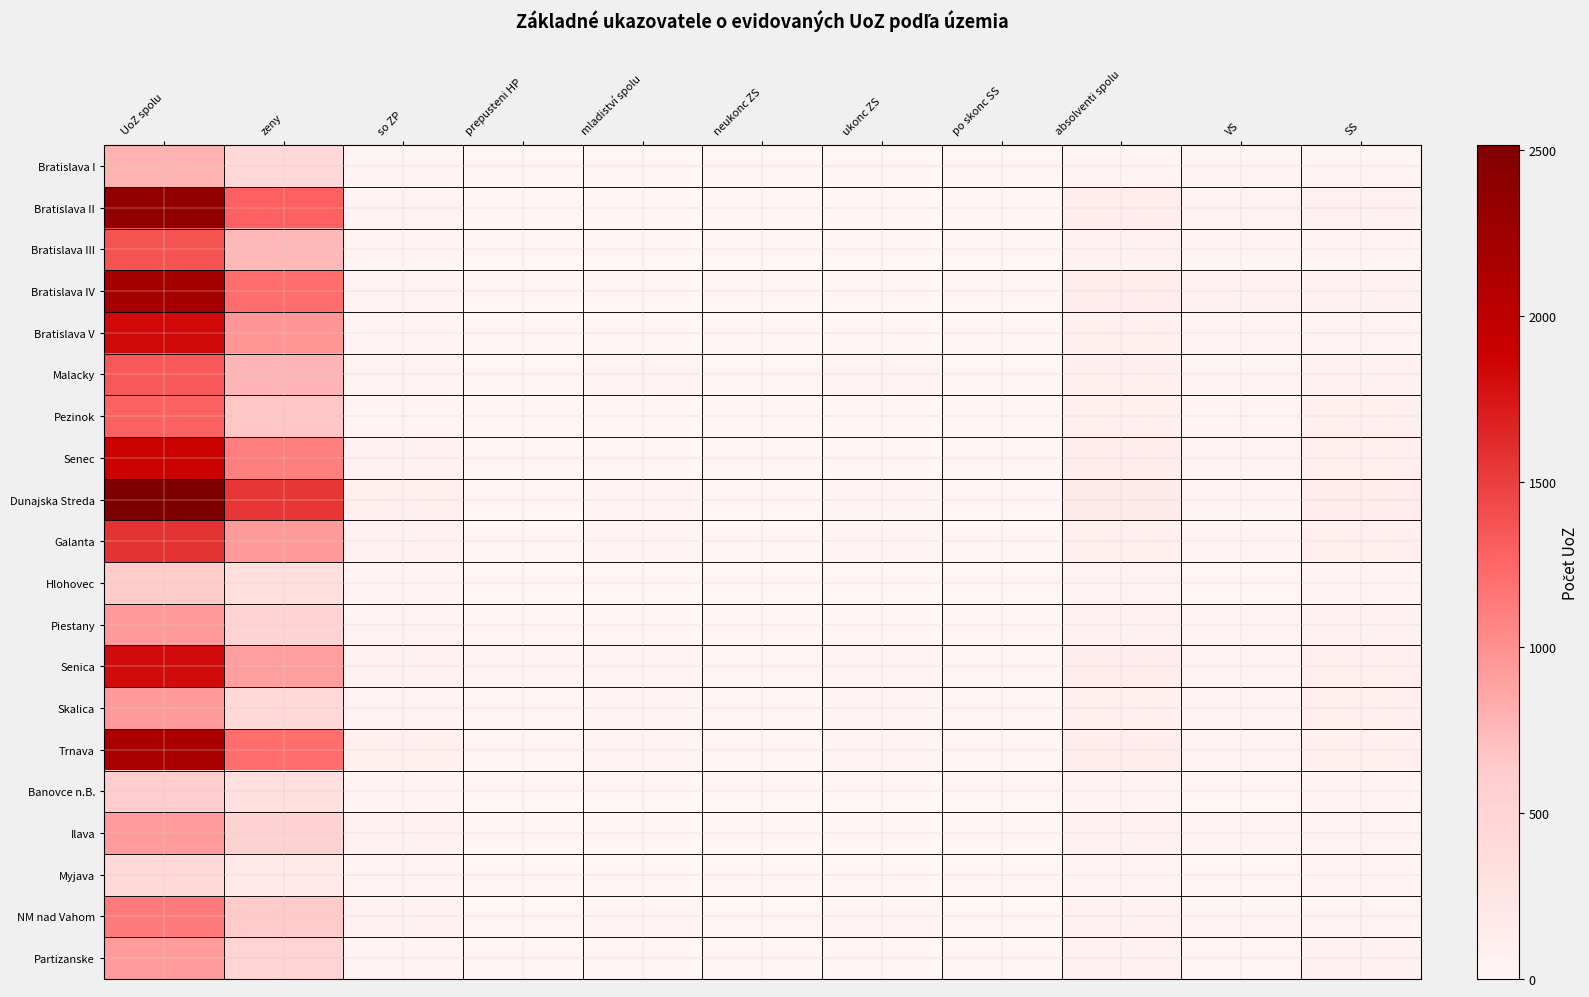

Reading left to right, what are all the values shown in this chart?

Bratislava I: UoZ spolu=791	zeny=426	so ZP=16	prepusteni HP=0	mladiství spolu=1	neukonc ZS=0	ukonc ZS=1	po skonc SS=0	absolventi spolu=27	VS=17	SS=10
Bratislava II: UoZ spolu=2351	zeny=1295	so ZP=47	prepusteni HP=1	mladiství spolu=3	neukonc ZS=0	ukonc ZS=3	po skonc SS=0	absolventi spolu=111	VS=45	SS=66
Bratislava III: UoZ spolu=1381	zeny=756	so ZP=37	prepusteni HP=0	mladiství spolu=3	neukonc ZS=0	ukonc ZS=3	po skonc SS=0	absolventi spolu=55	VS=19	SS=36
Bratislava IV: UoZ spolu=2195	zeny=1213	so ZP=45	prepusteni HP=1	mladiství spolu=5	neukonc ZS=0	ukonc ZS=5	po skonc SS=0	absolventi spolu=123	VS=60	SS=63
Bratislava V: UoZ spolu=1817	zeny=970	so ZP=21	prepusteni HP=0	mladiství spolu=2	neukonc ZS=0	ukonc ZS=2	po skonc SS=0	absolventi spolu=71	VS=24	SS=47
Malacky: UoZ spolu=1341	zeny=770	so ZP=40	prepusteni HP=0	mladiství spolu=41	neukonc ZS=1	ukonc ZS=40	po skonc SS=0	absolventi spolu=85	VS=18	SS=67
Pezinok: UoZ spolu=1279	zeny=660	so ZP=35	prepusteni HP=1	mladiství spolu=7	neukonc ZS=0	ukonc ZS=6	po skonc SS=1	absolventi spolu=95	VS=24	SS=71
Senec: UoZ spolu=1894	zeny=1108	so ZP=53	prepusteni HP=0	mladiství spolu=5	neukonc ZS=0	ukonc ZS=5	po skonc SS=0	absolventi spolu=125	VS=26	SS=99
Dunajska Streda: UoZ spolu=2514	zeny=1549	so ZP=100	prepusteni HP=6	mladiství spolu=22	neukonc ZS=4	ukonc ZS=18	po skonc SS=0	absolventi spolu=158	VS=19	SS=139
Galanta: UoZ spolu=1565	zeny=936	so ZP=61	prepusteni HP=4	mladiství spolu=17	neukonc ZS=0	ukonc ZS=16	po skonc SS=1	absolventi spolu=101	VS=17	SS=84
Hlohovec: UoZ spolu=628	zeny=348	so ZP=29	prepusteni HP=2	mladiství spolu=9	neukonc ZS=1	ukonc ZS=8	po skonc SS=0	absolventi spolu=41	VS=2	SS=39
Piestany: UoZ spolu=934	zeny=511	so ZP=40	prepusteni HP=0	mladiství spolu=8	neukonc ZS=0	ukonc ZS=8	po skonc SS=0	absolventi spolu=67	VS=14	SS=53
Senica: UoZ spolu=1811	zeny=912	so ZP=64	prepusteni HP=19	mladiství spolu=22	neukonc ZS=0	ukonc ZS=20	po skonc SS=2	absolventi spolu=111	VS=12	SS=99
Skalica: UoZ spolu=934	zeny=450	so ZP=48	prepusteni HP=1	mladiství spolu=18	neukonc ZS=5	ukonc ZS=11	po skonc SS=2	absolventi spolu=96	VS=10	SS=86
Trnava: UoZ spolu=2154	zeny=1208	so ZP=85	prepusteni HP=1	mladiství spolu=13	neukonc ZS=0	ukonc ZS=13	po skonc SS=0	absolventi spolu=124	VS=37	SS=87
Banovce n.B.: UoZ spolu=610	zeny=335	so ZP=31	prepusteni HP=3	mladiství spolu=4	neukonc ZS=0	ukonc ZS=4	po skonc SS=0	absolventi spolu=32	VS=2	SS=30
Ilava: UoZ spolu=932	zeny=530	so ZP=50	prepusteni HP=0	mladiství spolu=3	neukonc ZS=0	ukonc ZS=3	po skonc SS=0	absolventi spolu=57	VS=11	SS=46
Myjava: UoZ spolu=438	zeny=190	so ZP=40	prepusteni HP=0	mladiství spolu=3	neukonc ZS=0	ukonc ZS=3	po skonc SS=0	absolventi spolu=25	VS=3	SS=22
NM nad Vahom: UoZ spolu=1136	zeny=643	so ZP=50	prepusteni HP=2	mladiství spolu=27	neukonc ZS=7	ukonc ZS=20	po skonc SS=0	absolventi spolu=59	VS=13	SS=46
Partizanske: UoZ spolu=928	zeny=492	so ZP=32	prepusteni HP=0	mladiství spolu=7	neukonc ZS=0	ukonc ZS=7	po skonc SS=0	absolventi spolu=61	VS=7	SS=54